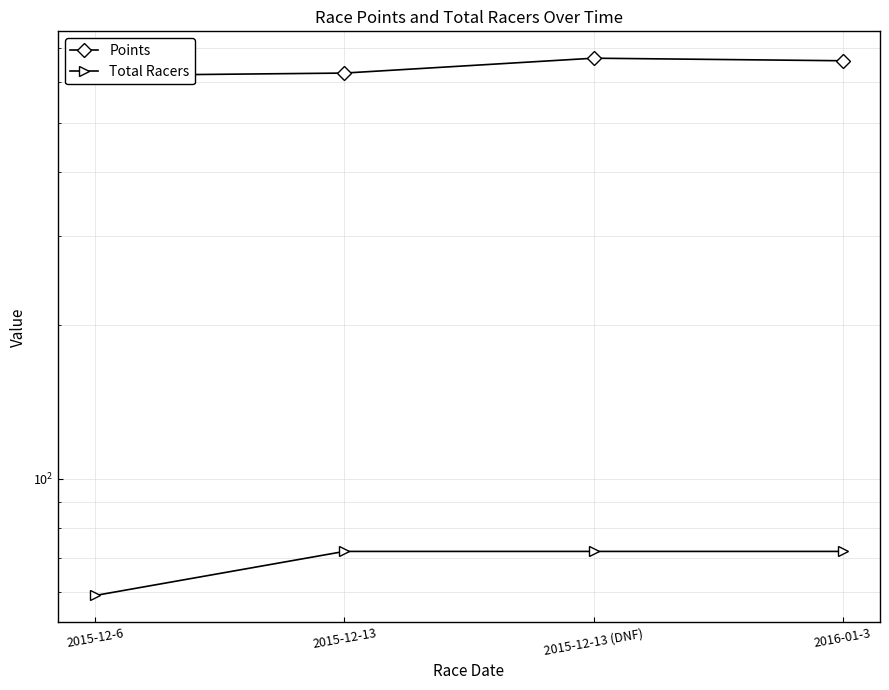

What is the sum of all Points values?

2576.1